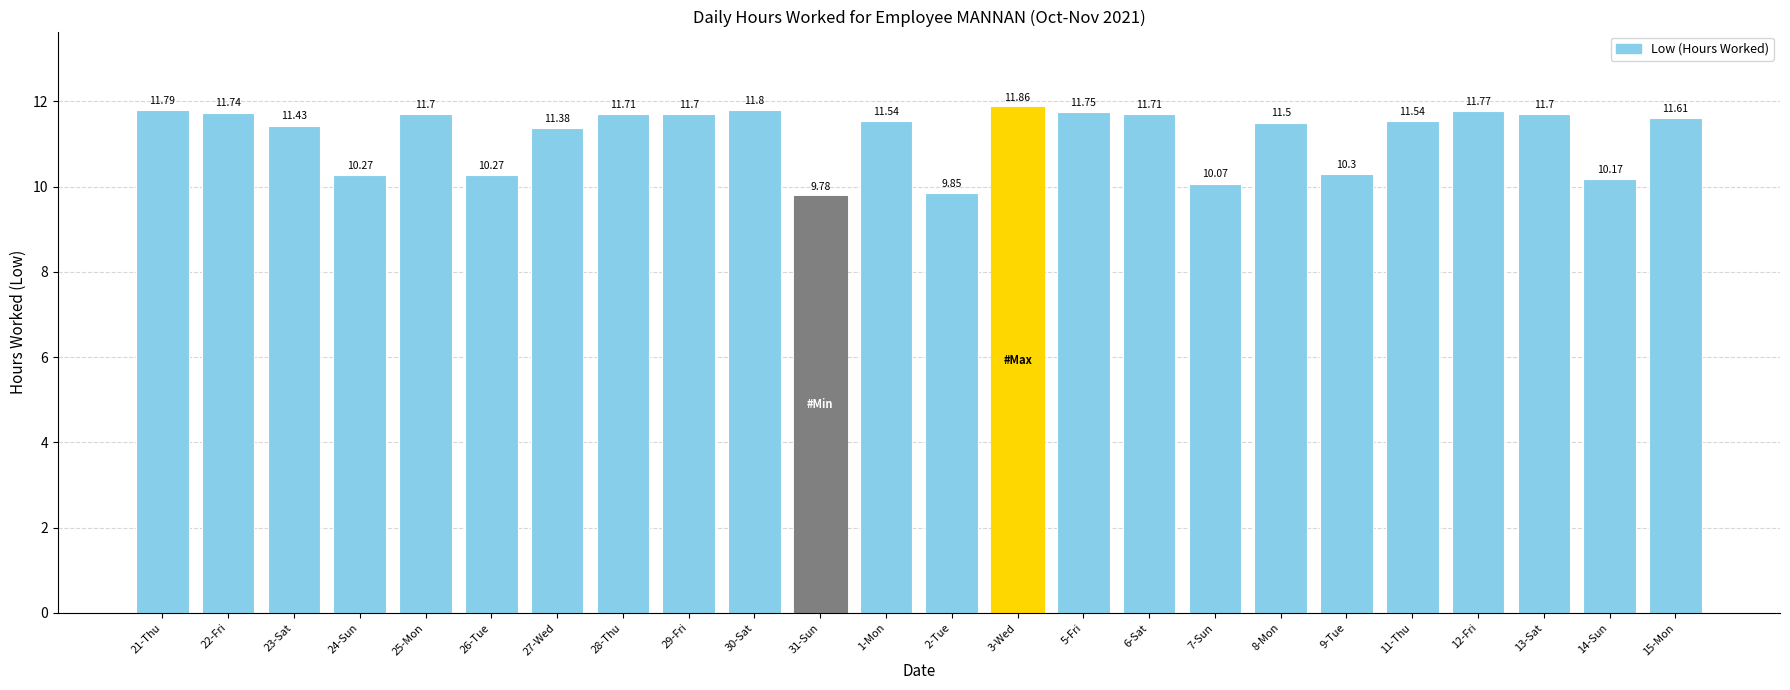

What is the ratio of the value at 31-Sun to the value at 14-Sun?

1.0